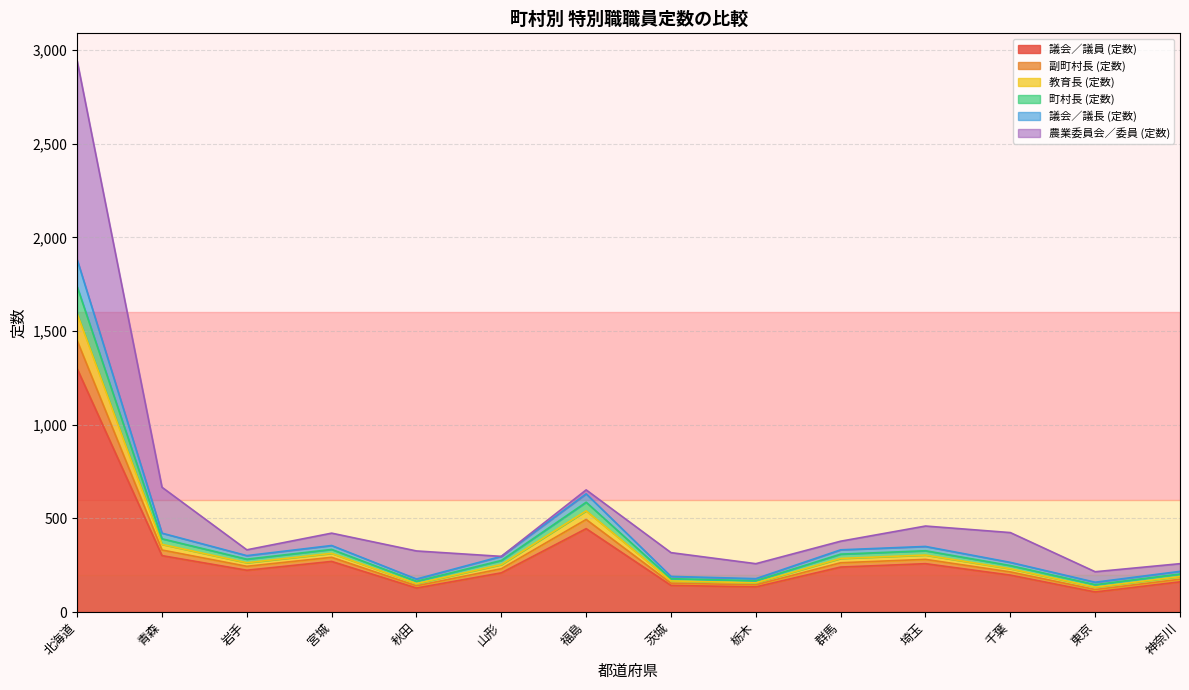

Does the chart display data point markers on the line(s)?

No